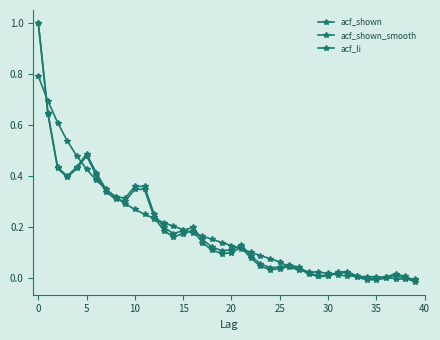

How many lines are shown in the chart?

3